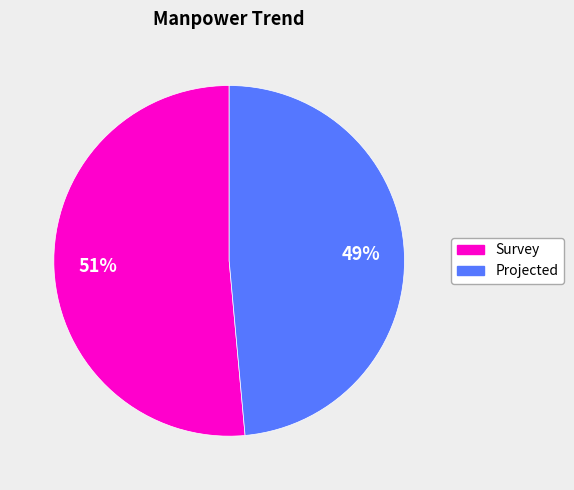

Which category has the smallest portion of the pie?

Projected